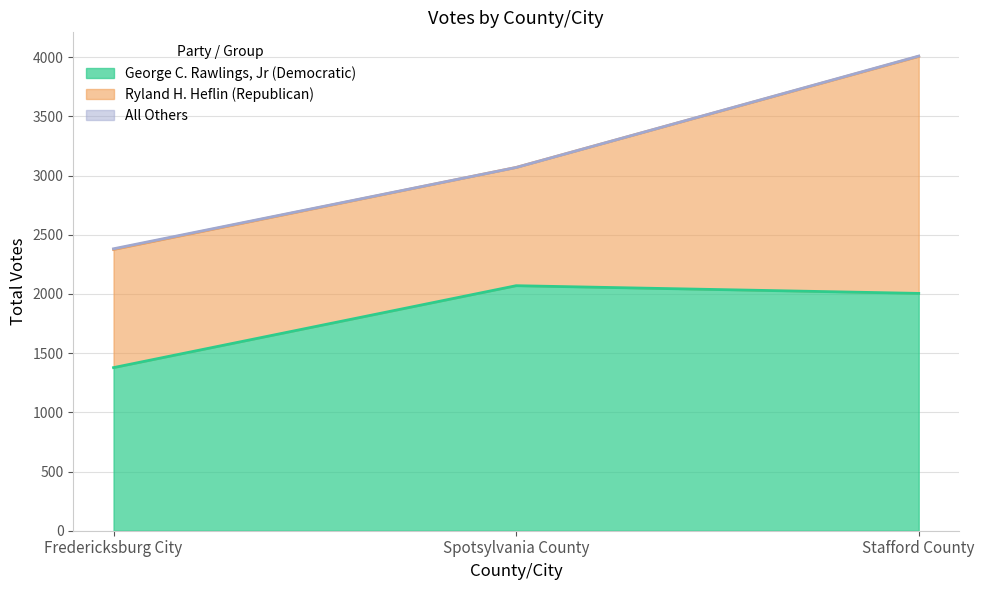

What is the sum of all All Others values?

9